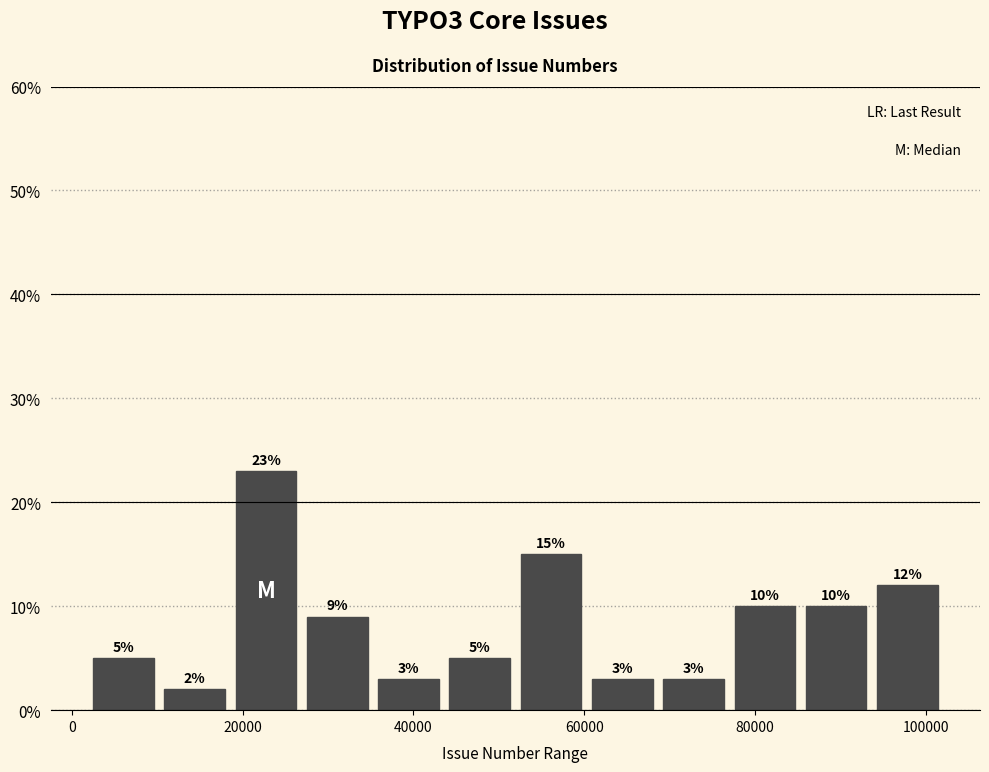

What is the height of the bar covering 10000 to 18000 on the x-axis? The bar edges are not printed on the chart, so give them approximately, as read against the axis.

2